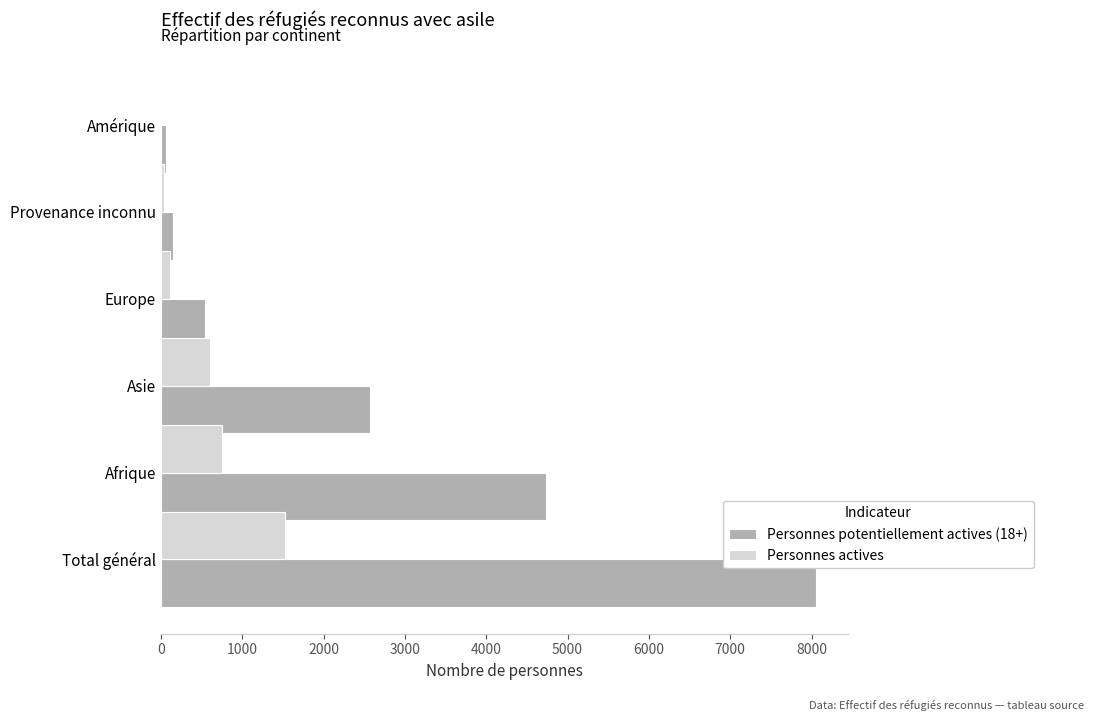

Is the value of Personnes actives at Provenance inconnu greater than the value of Personnes potentiellement actives (18+) at Asie?

No